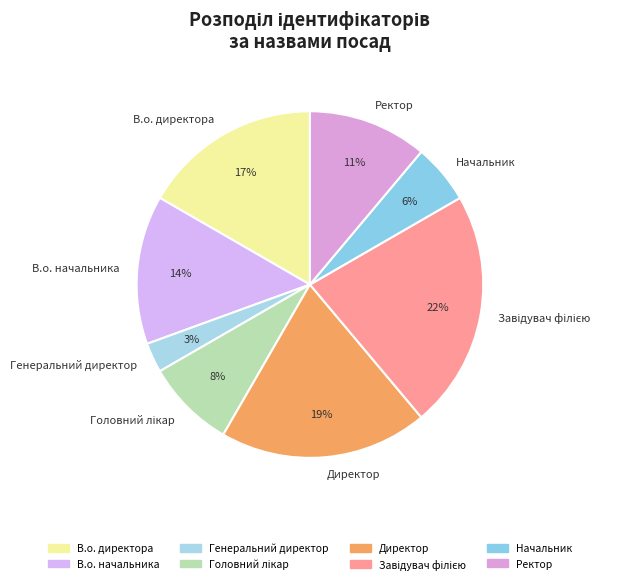

True or false: Генеральний директор accounts for 3% of the total.

True